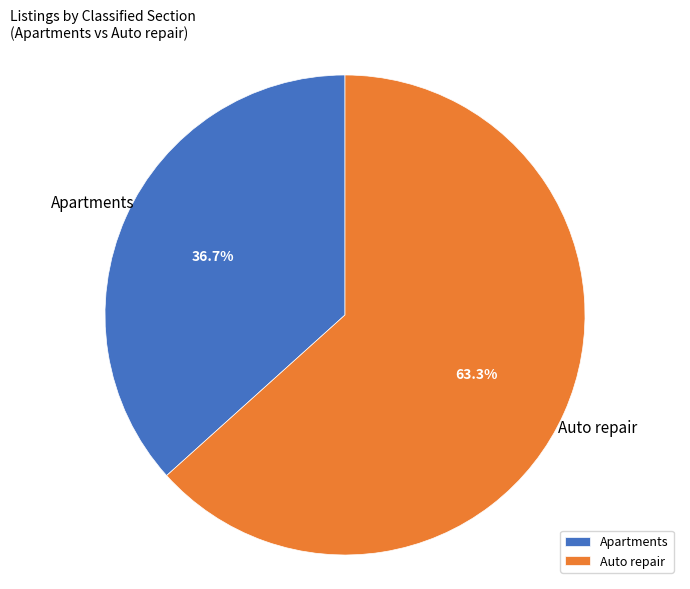

To the nearest percent, what is the difference between the largest and smallest slice percentages?

27%